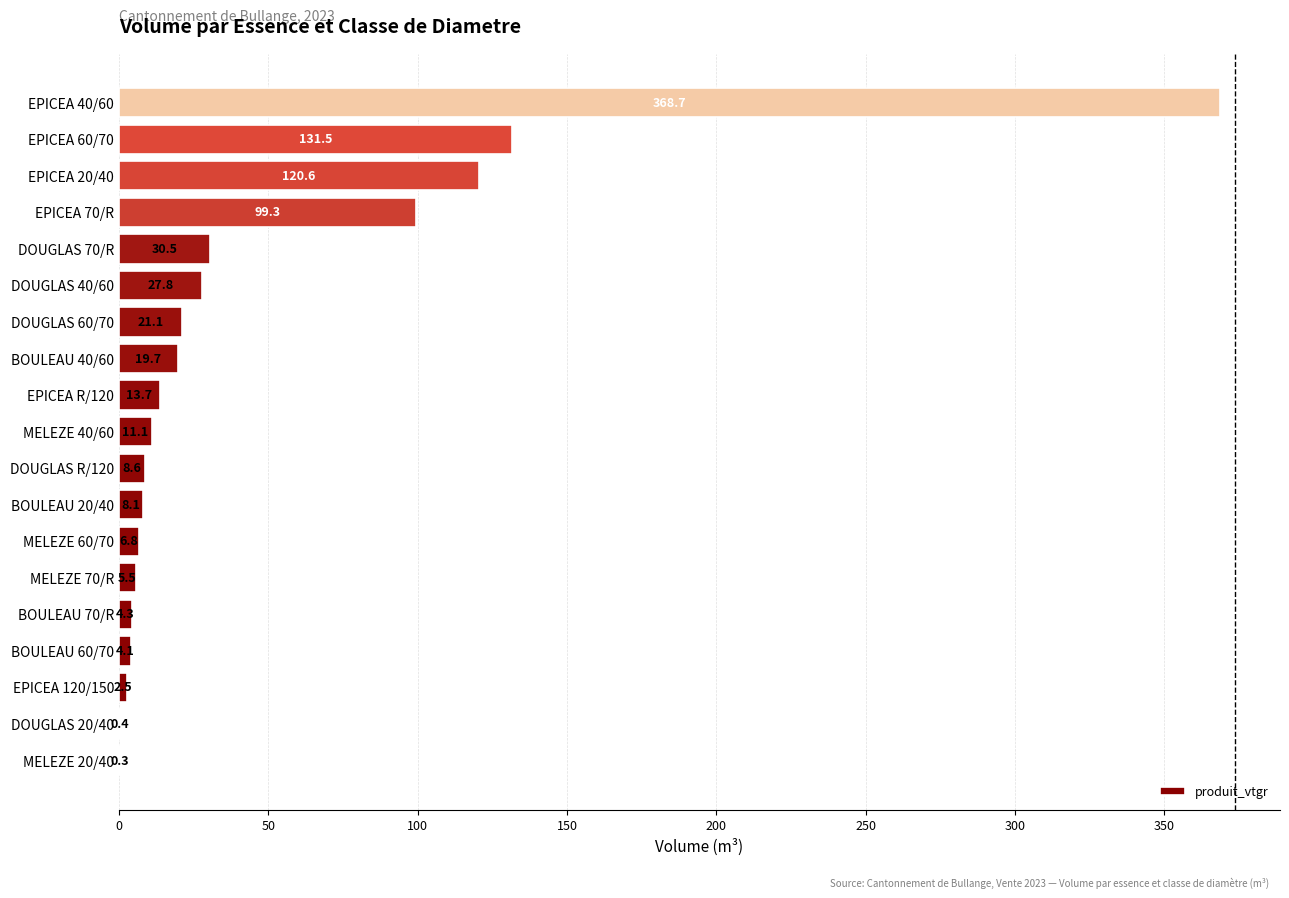

The value at EPICEA R/120 is 13.7. True or false?

True